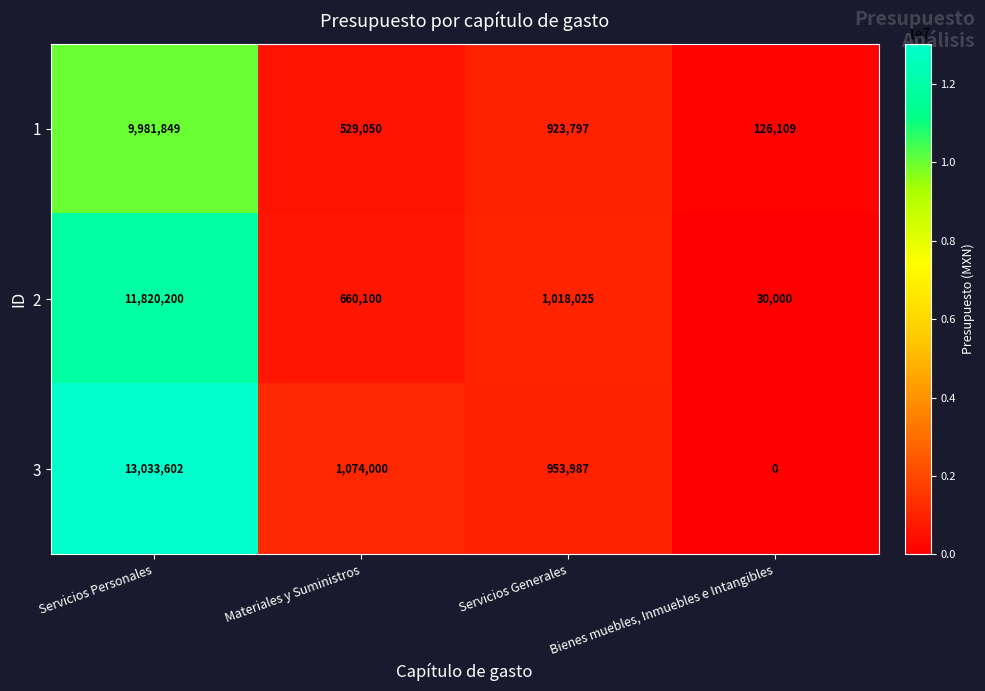

Which series has the largest total across all categories?

3